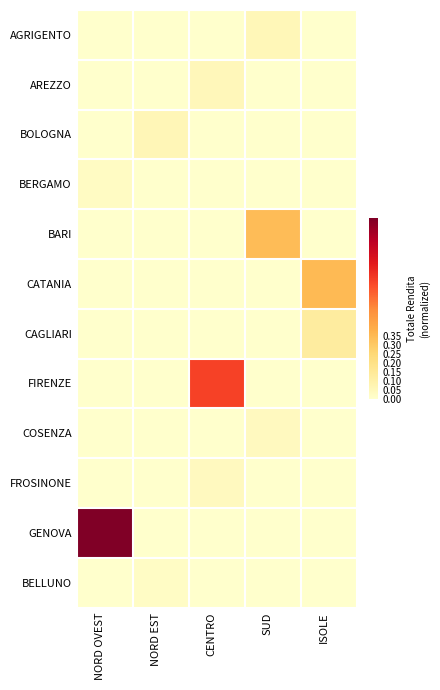

Between NORD OVEST and NORD EST, which series saw the biggest shift?

GENOVA